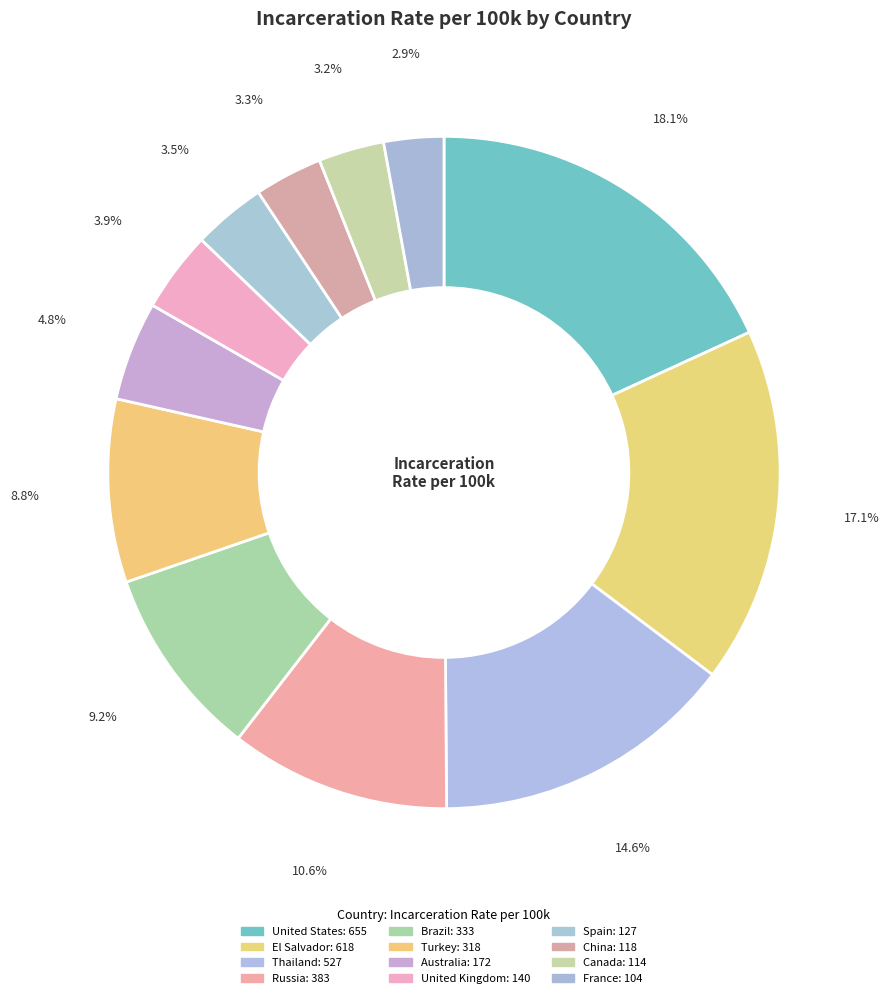

Count the number of slices in the pie.

12